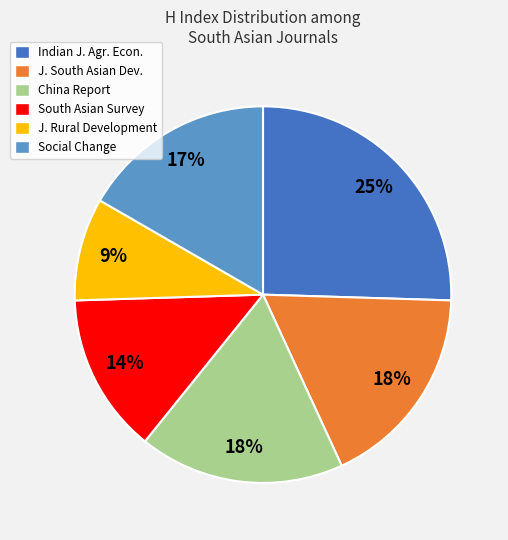

To the nearest percent, what percentage of the pie is Indian J. Agr. Econ.?

25%